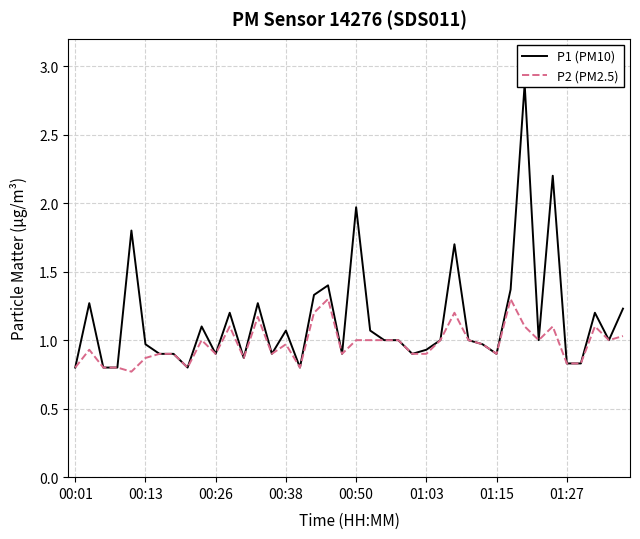

True or false: P2 (PM2.5) has a value of 0.9 at 01:03.

True